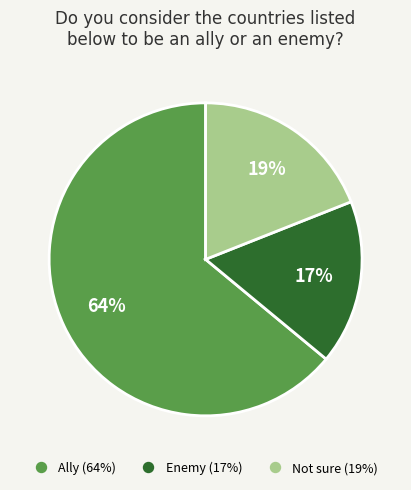

Does any single category account for the majority?

Yes